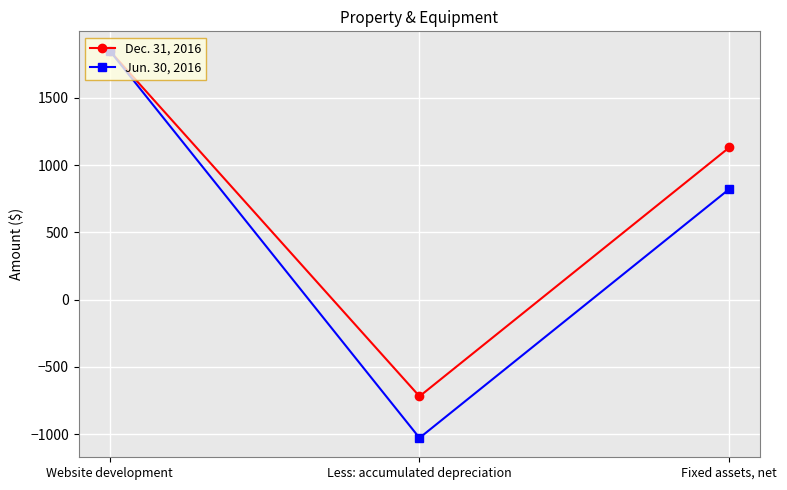

Count the Dec. 31, 2016 values in the range -719 to 1850.

3